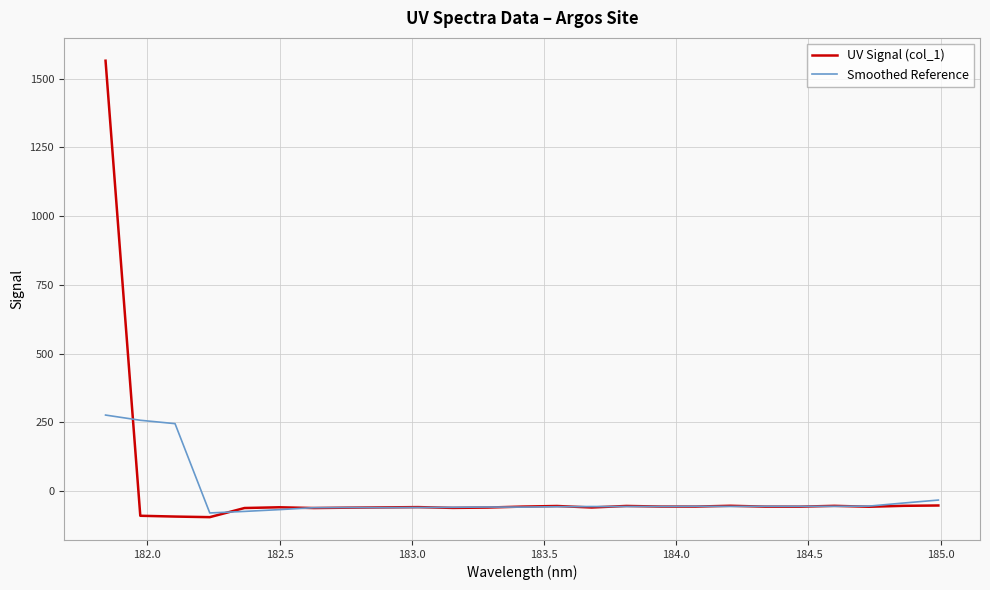

What is the minimum value shown in the chart?

-94.6